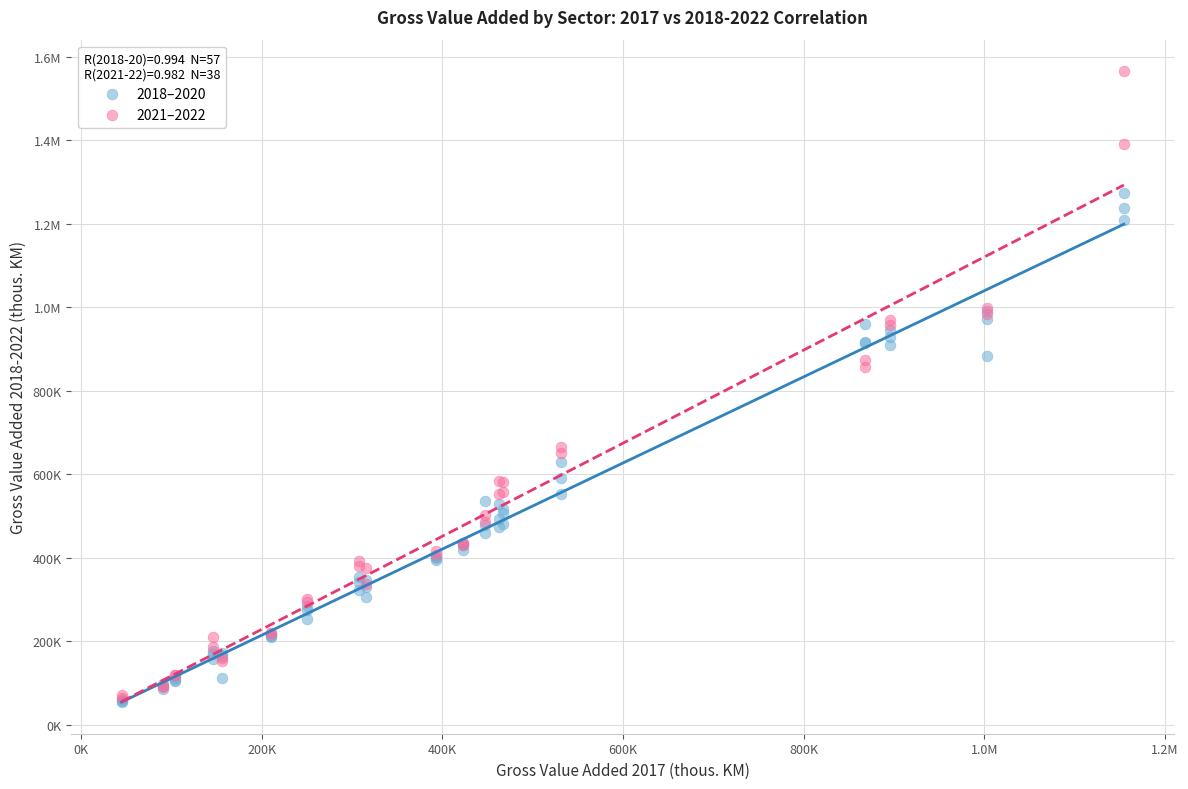

What are all the series names shown in the legend?

2018–2020, 2021–2022